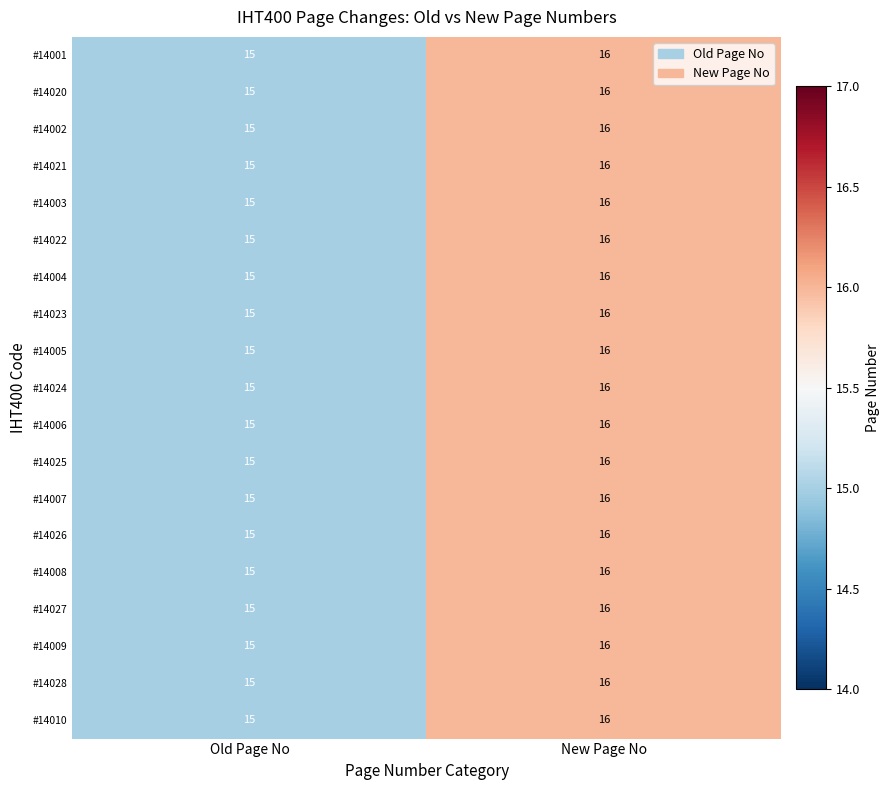

At which category does the chart reach its minimum across all series?

Old Page No